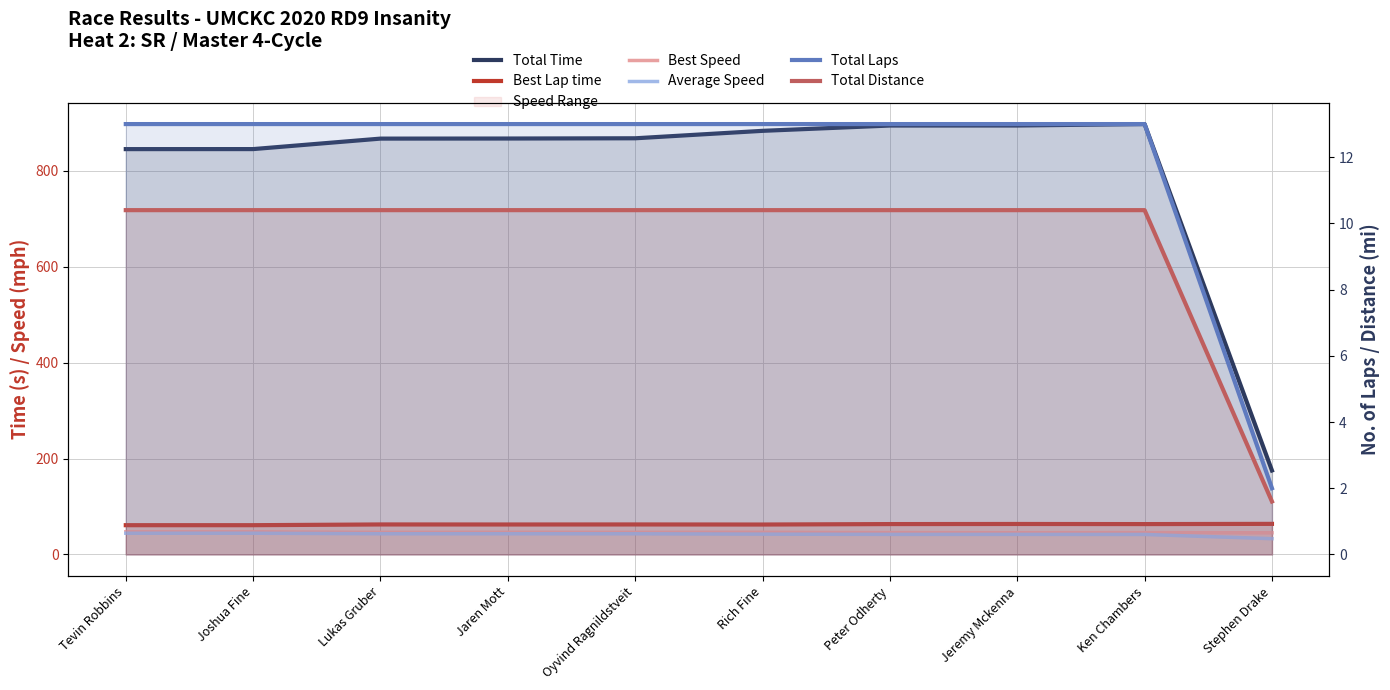

Reading left to right, extract all data points from this chart.

Total Time: 845.5	845.5	867.4	867.6	868.1	883.6	894.7	894.7	897.7	175.1
Best Lap time: 61.0	61.0	62.6	62.5	62.6	62.4	63.4	63.6	63.3	63.8
Best Speed: 47.2	47.2	46.0	46.1	46.0	46.2	45.5	45.3	45.5	45.1
Average Speed: 44.3	44.3	43.2	43.2	43.1	42.4	41.8	41.8	41.7	32.9
Total Laps: 13.0	13.0	13.0	13.0	13.0	13.0	13.0	13.0	13.0	2.0
Total Distance: 10.4	10.4	10.4	10.4	10.4	10.4	10.4	10.4	10.4	1.6